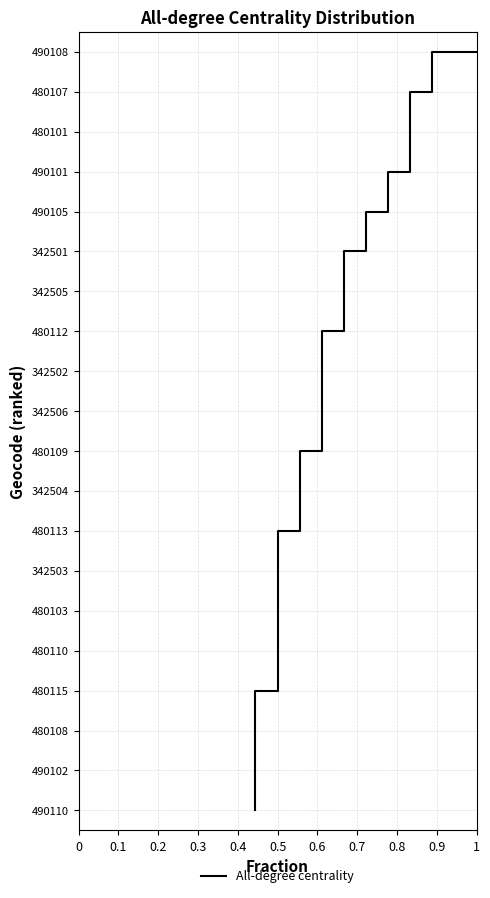

Is it true that the value at 1 is 10?

True